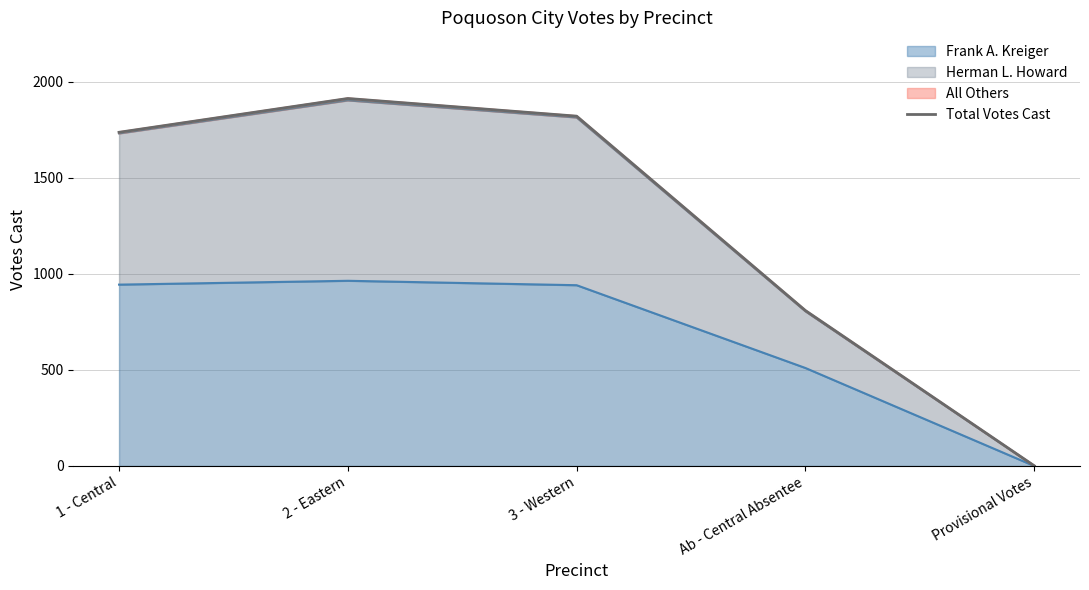

What is the greatest value displayed?

1913